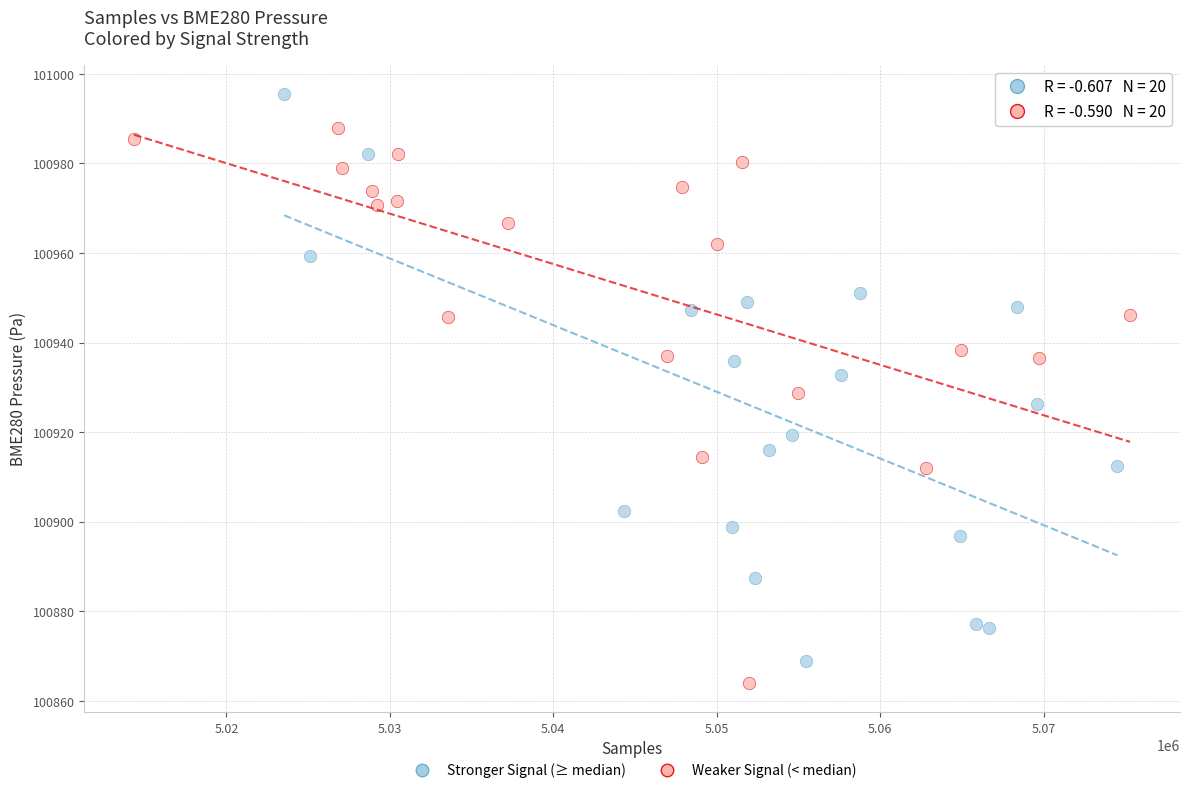

Which series contains the highest Y value?

Stronger Signal (≥ median)